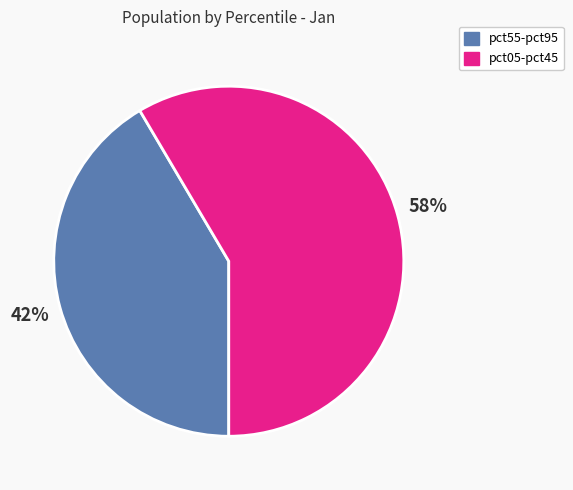

Which category accounts for the majority?

pct05-pct45